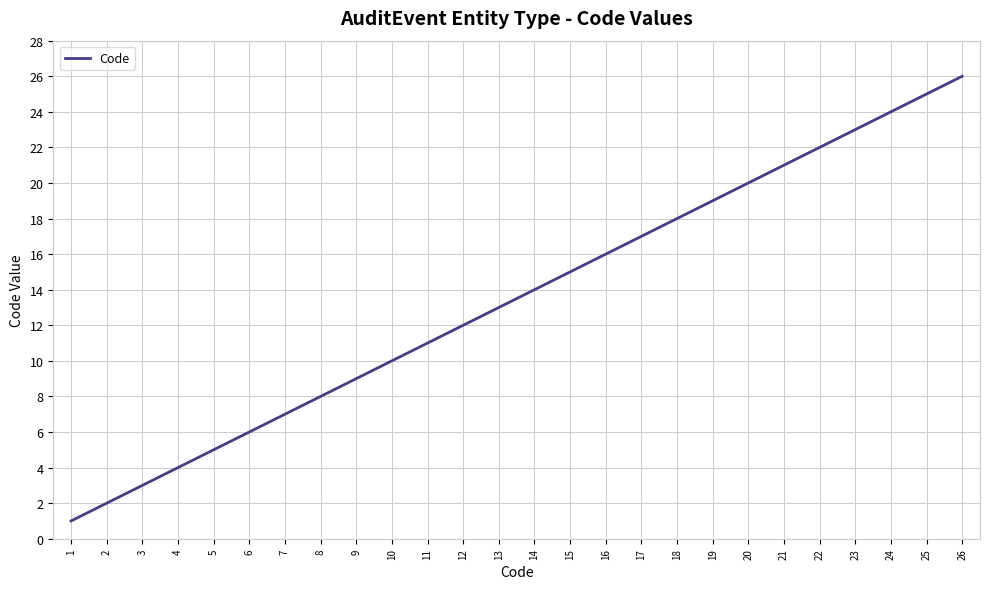

Rank the categories by value from lowest to highest.

1, 2, 3, 4, 5, 6, 7, 8, 9, 10, 11, 12, 13, 14, 15, 16, 17, 18, 19, 20, 21, 22, 23, 24, 25, 26